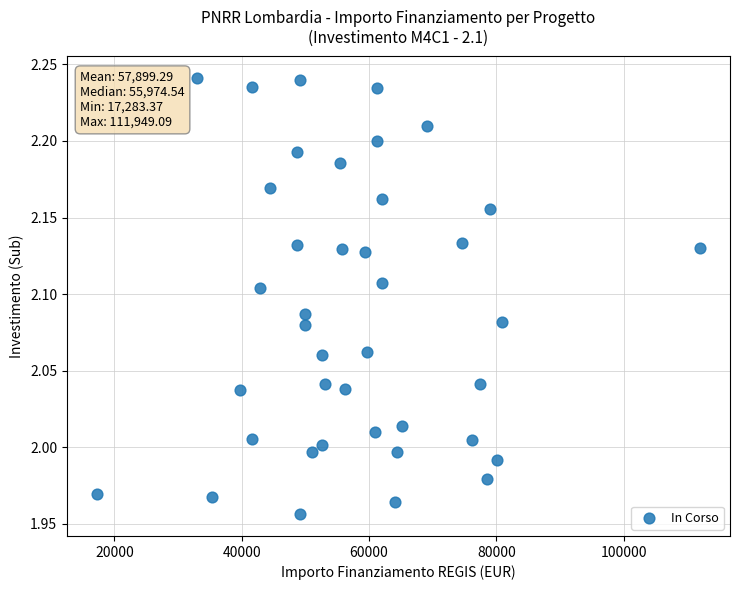

What is the range of X values (max minus min)?

94665.7